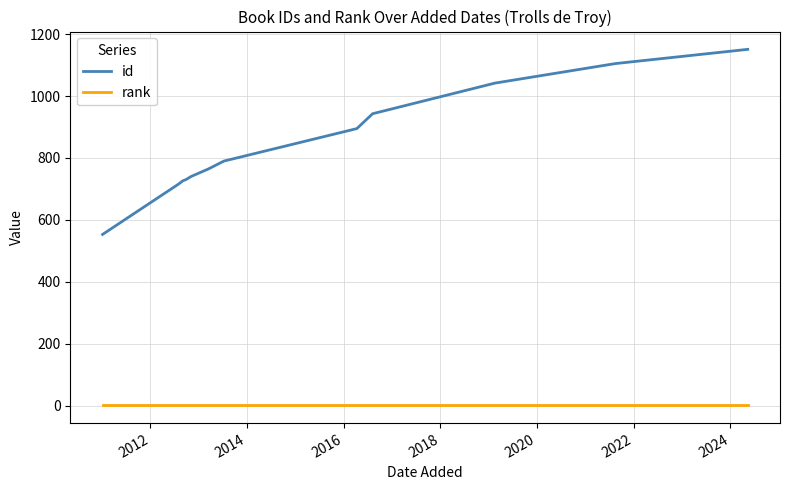

True or false: id and rank intersect in this chart.

False